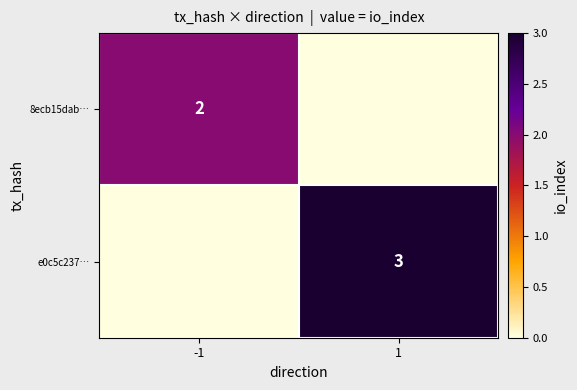

Rank the categories by 8ecb15dab… value from highest to lowest.

-1, 1